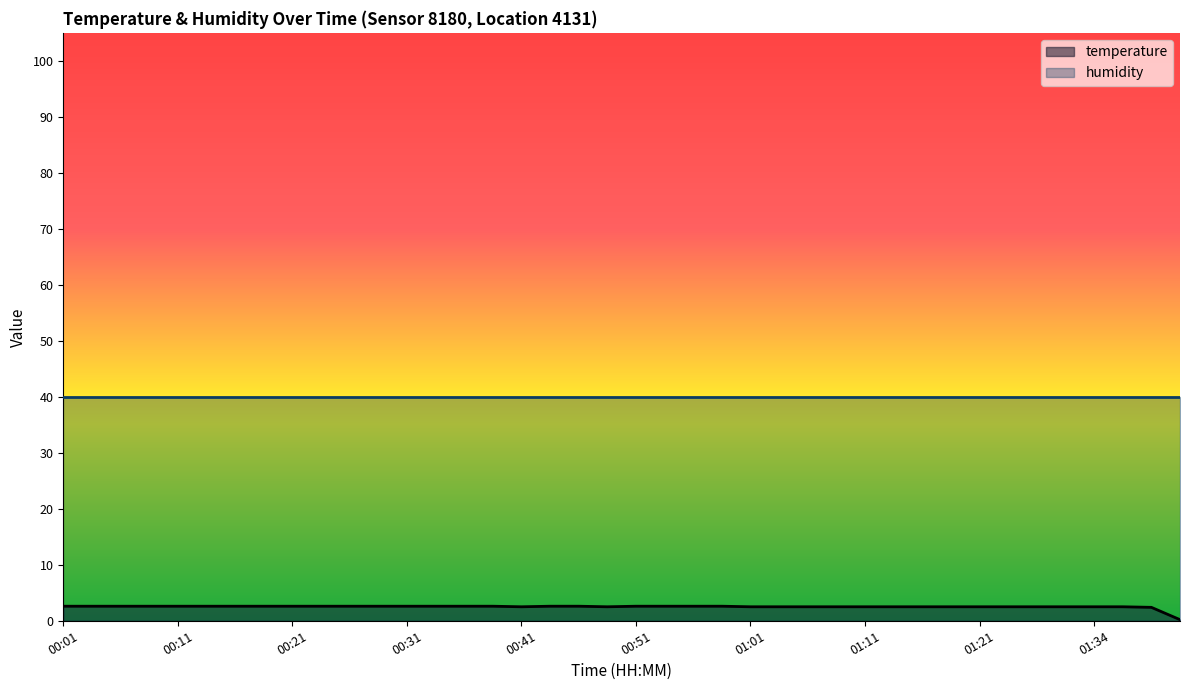

Approximately how many times larger is the value at 00:45 compared to 00:43?

1.0